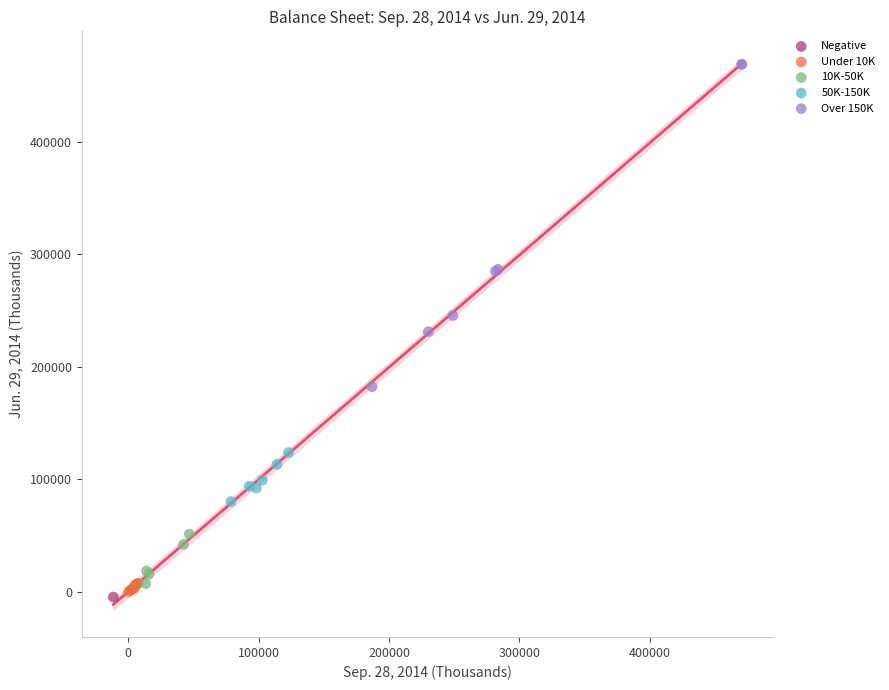

Which series reaches the maximum Y coordinate?

Over 150K